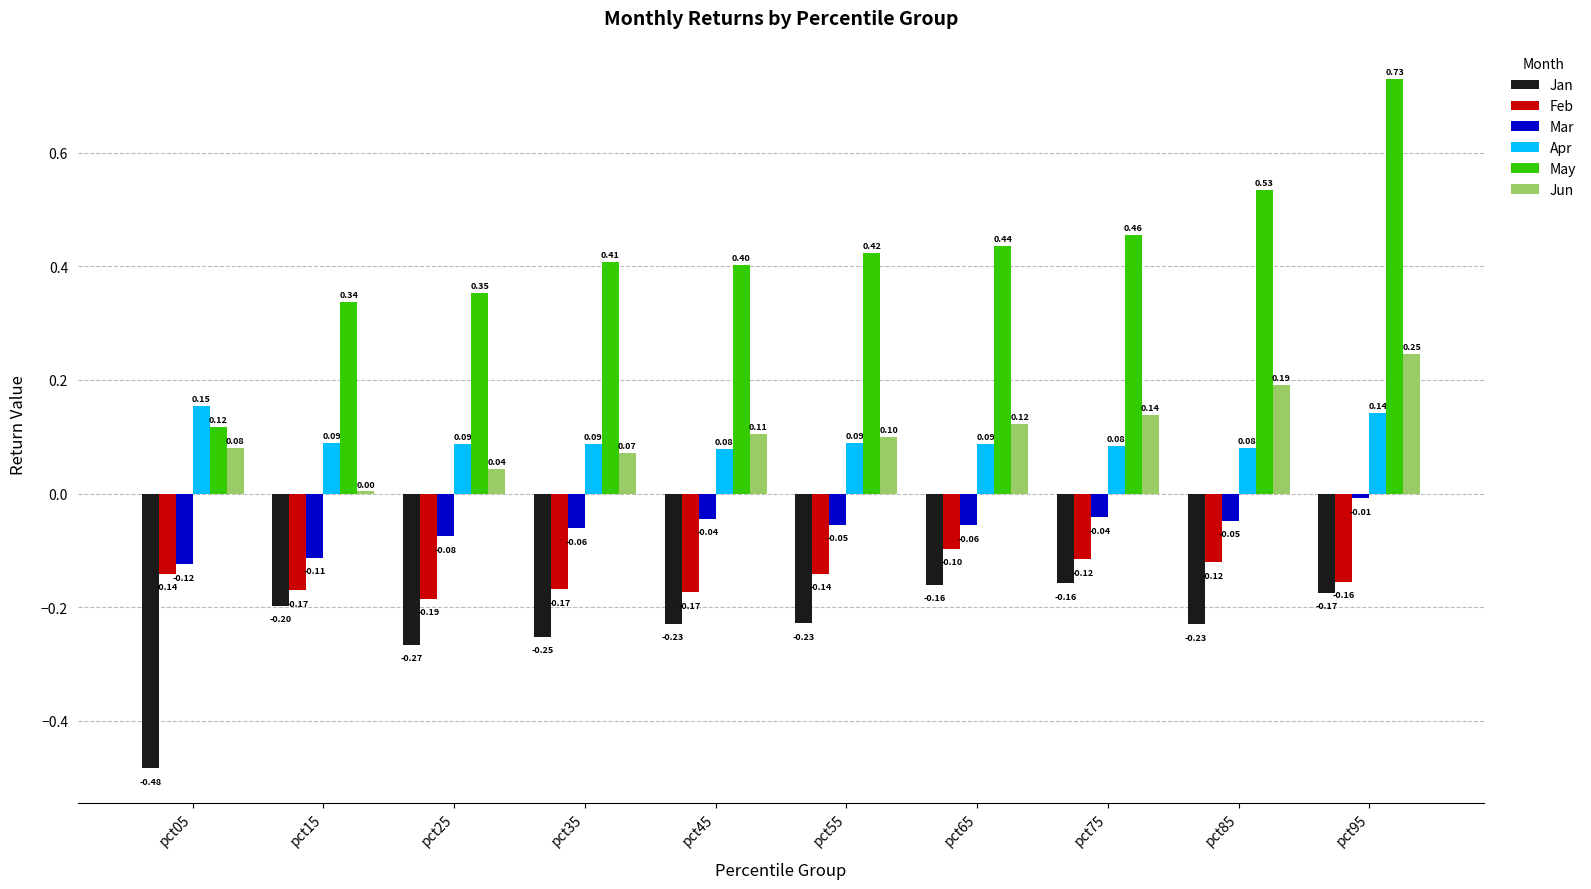

What is the sum of the May values at pct95 and pct45?

1.1